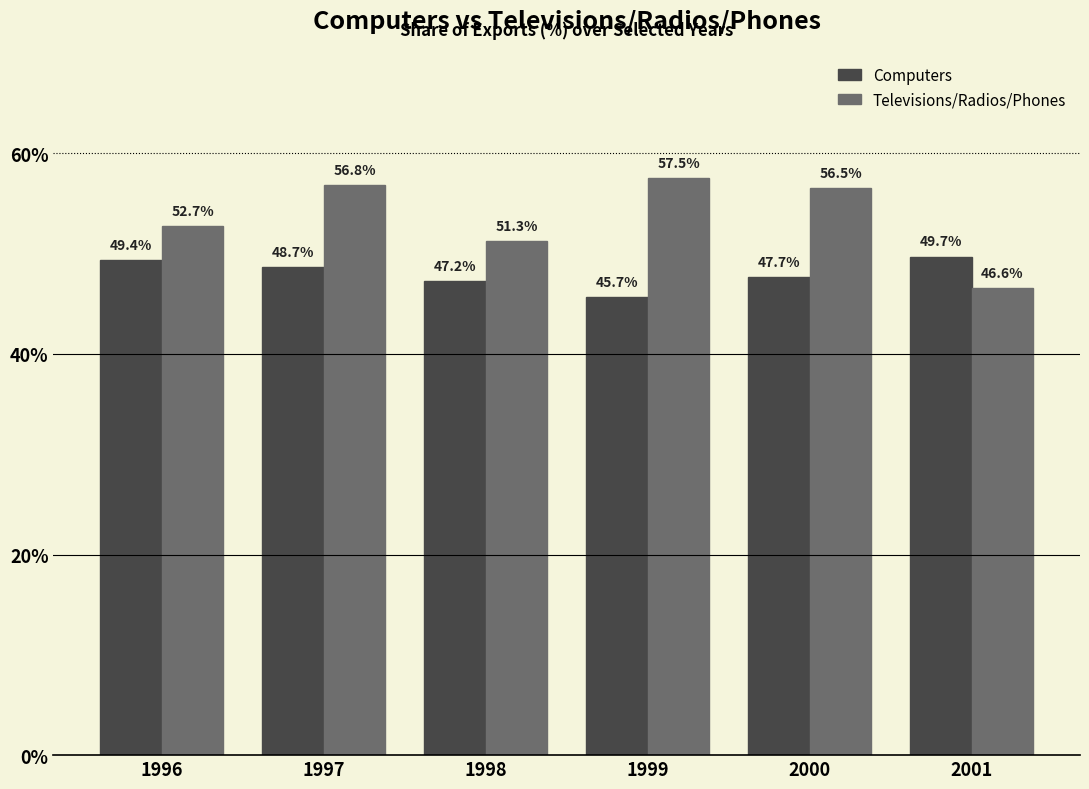

How many groups of bars are there?

6